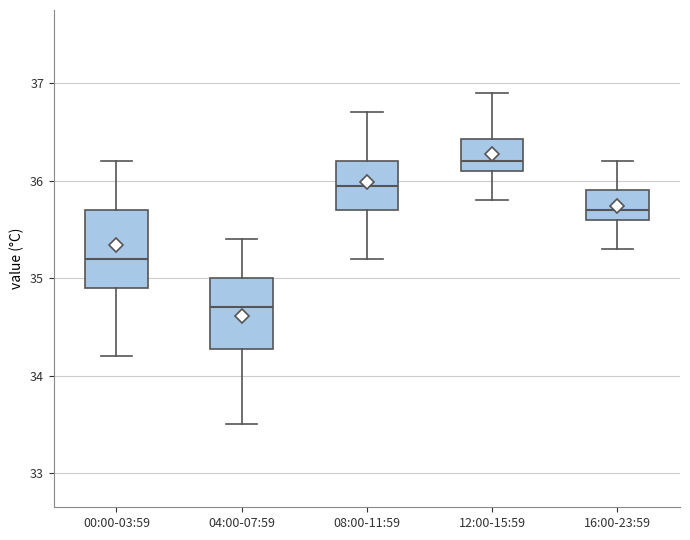

Which box's median line is the highest?

12:00-15:59